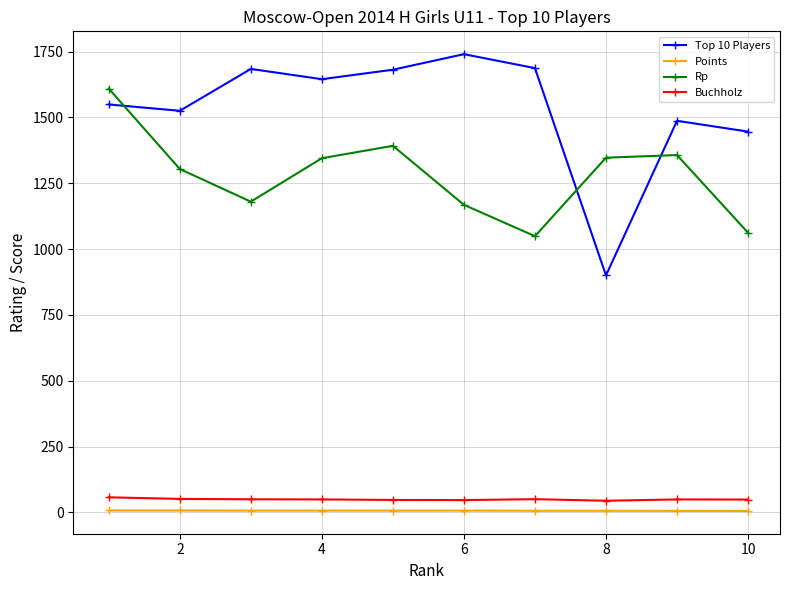

What is the value of the Top 10 Players point at the 2nd from the left?

1525.0